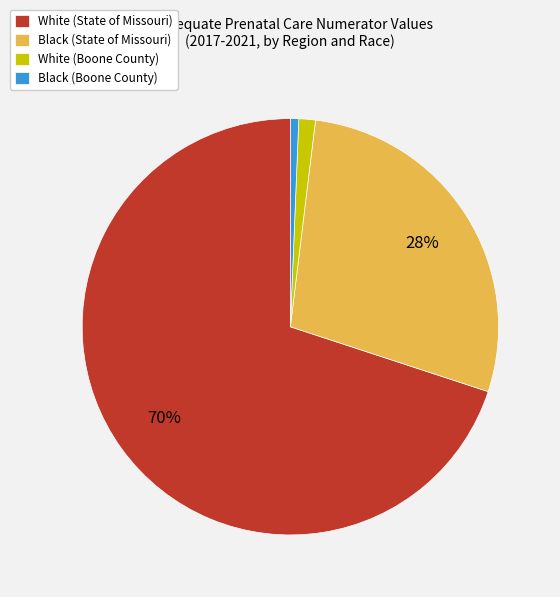

To the nearest percent, what percentage of the pie is Black (State of Missouri)?

28%